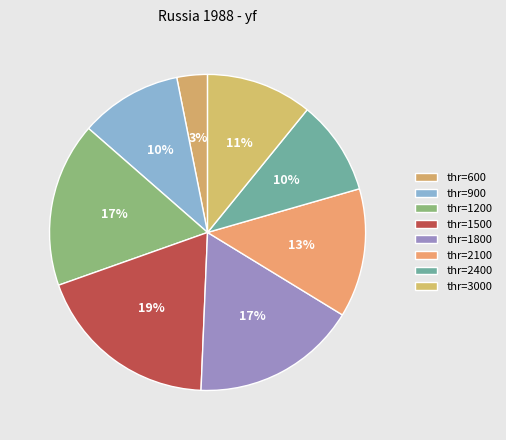

Count the number of slices in the pie.

8